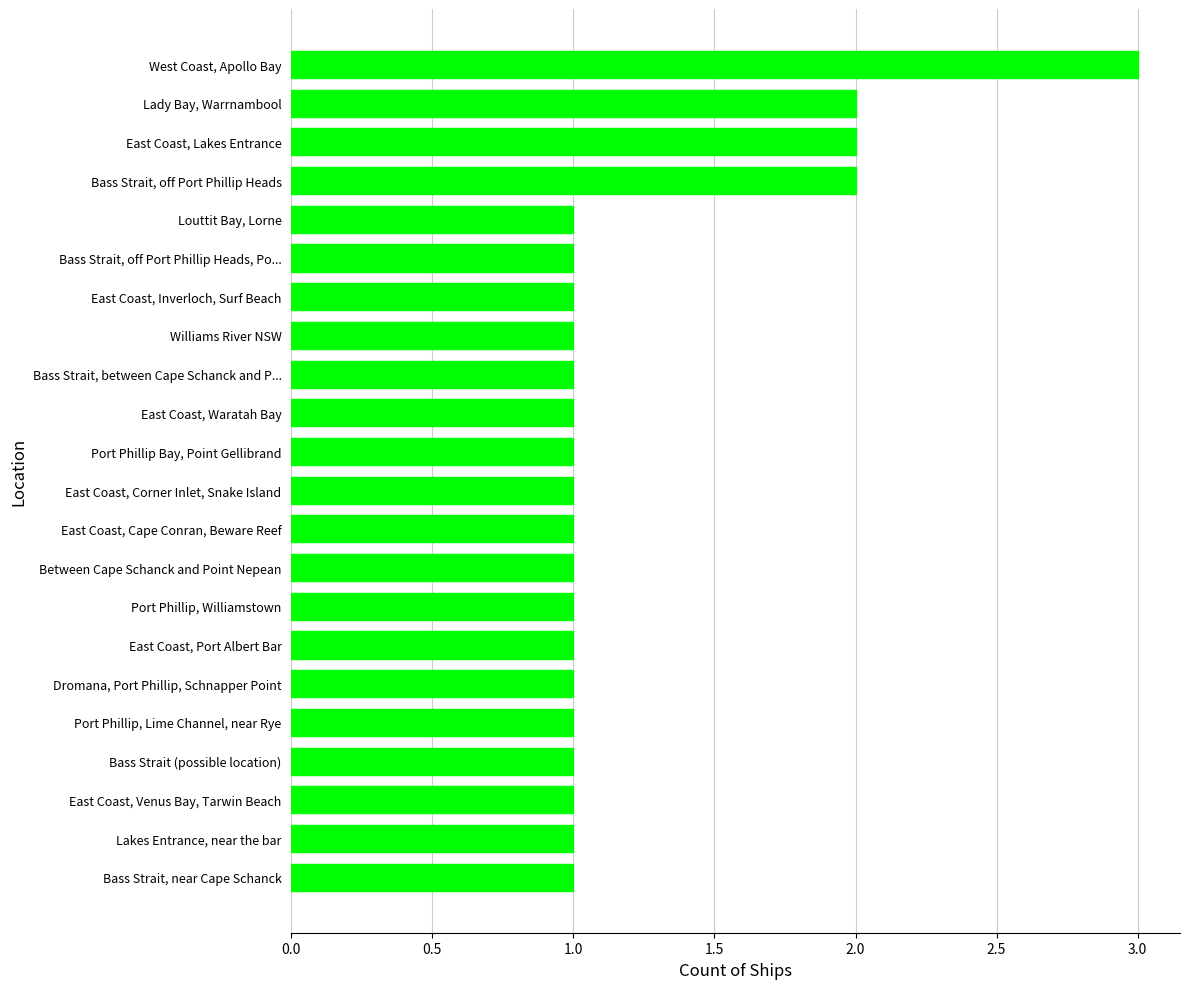

Count the values in the range 1 to 2.

21